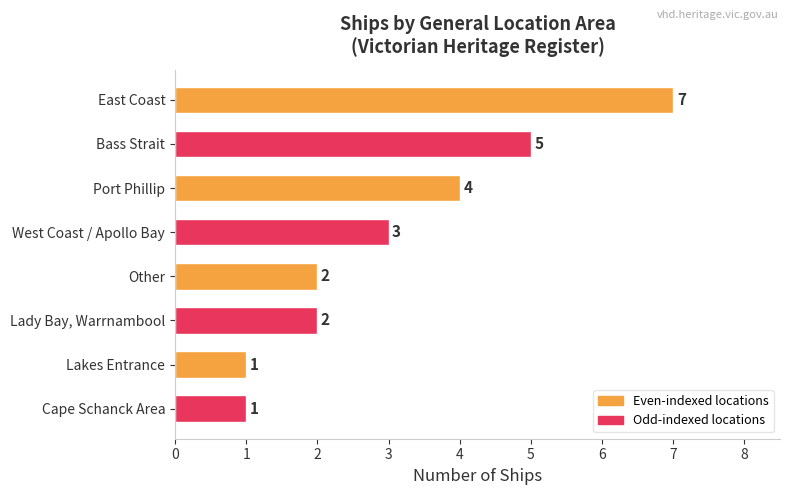

Approximately how many times larger is the value at Other compared to Cape Schanck Area?

2.0